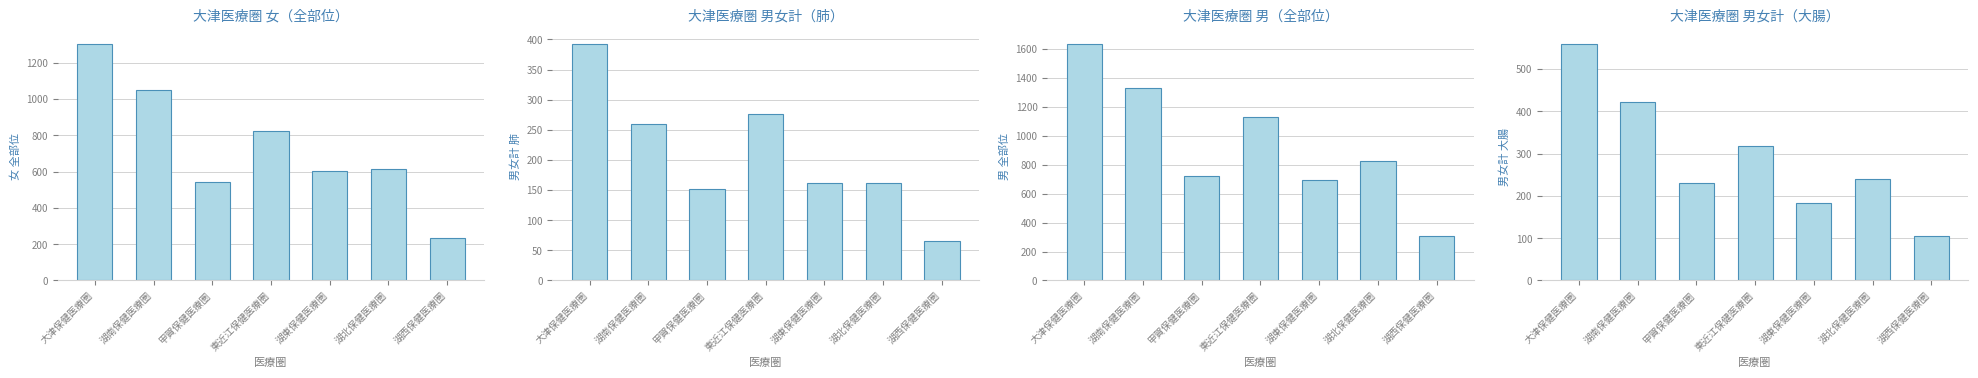

What position from the right is 湖西保健医療圏?

1